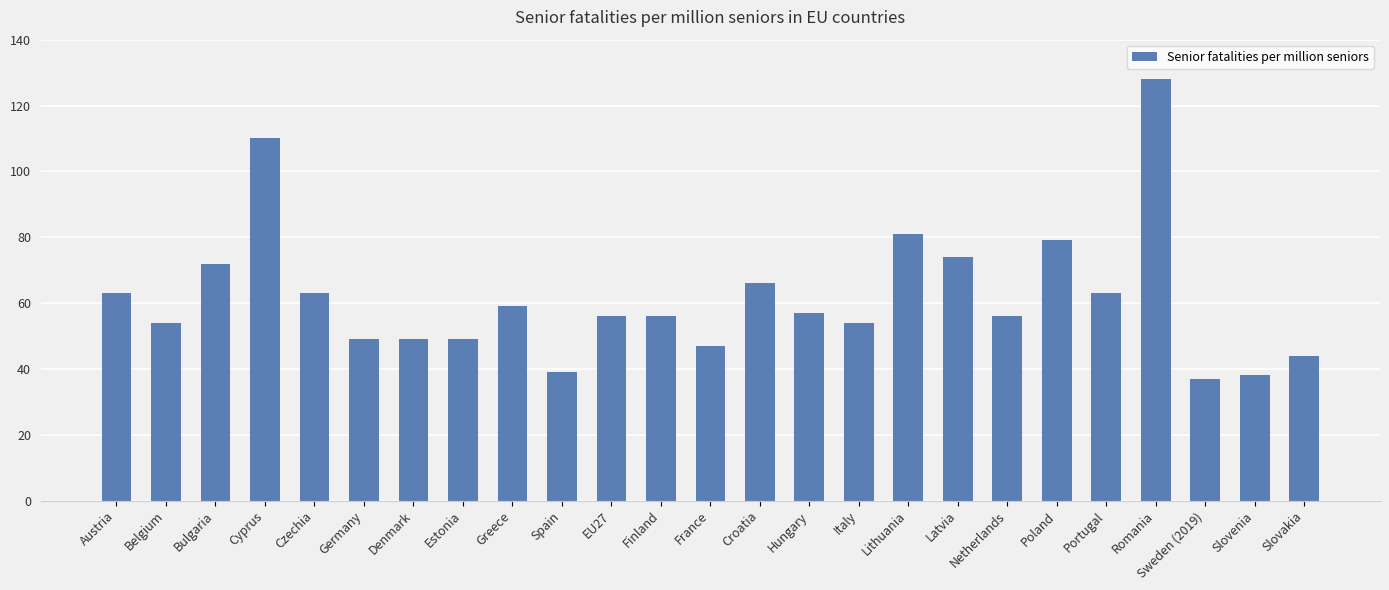

Between Bulgaria and Romania, which is larger?

Romania